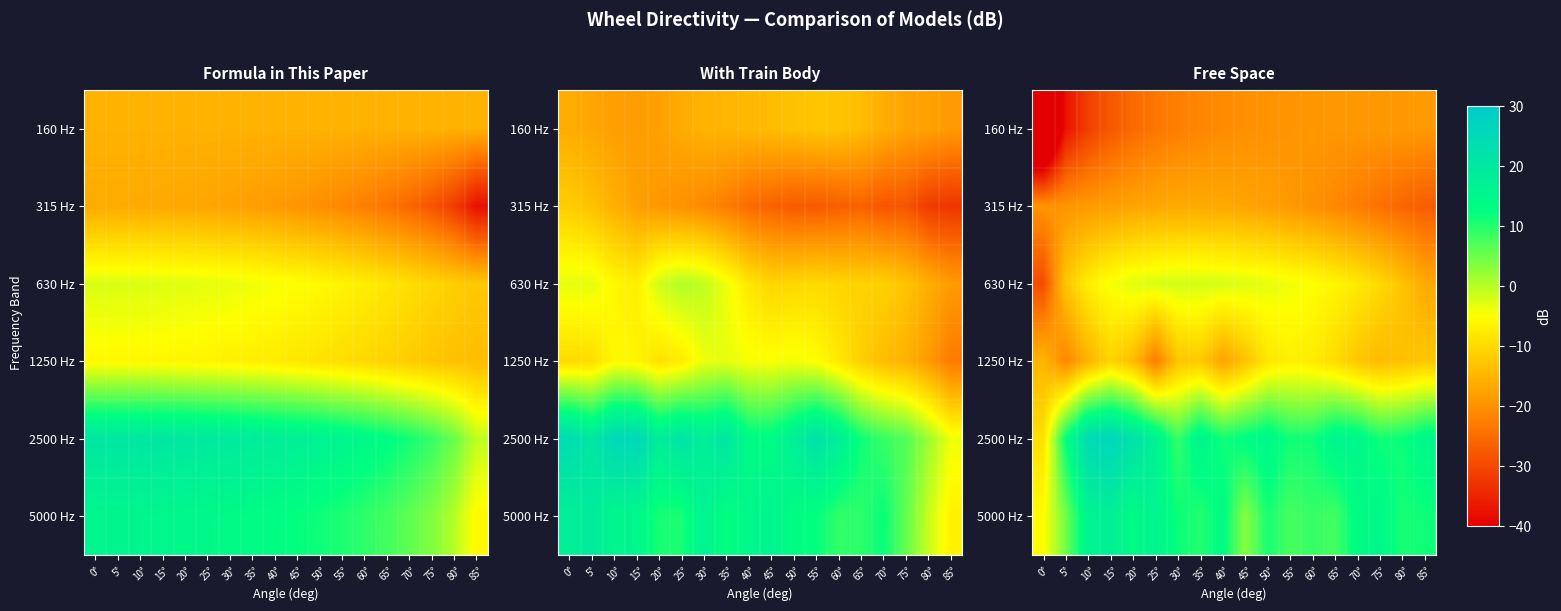

At which category is the sum across all series the highest?

15°